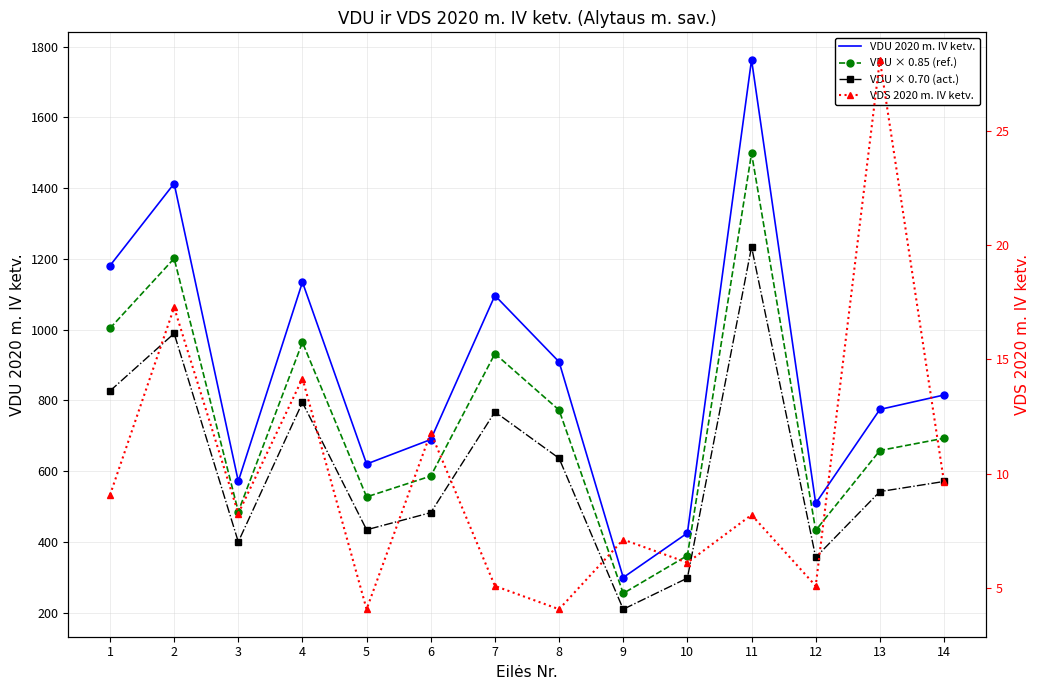

What is the average value of the VDU 2020 m. IV ketv. series?

871.2